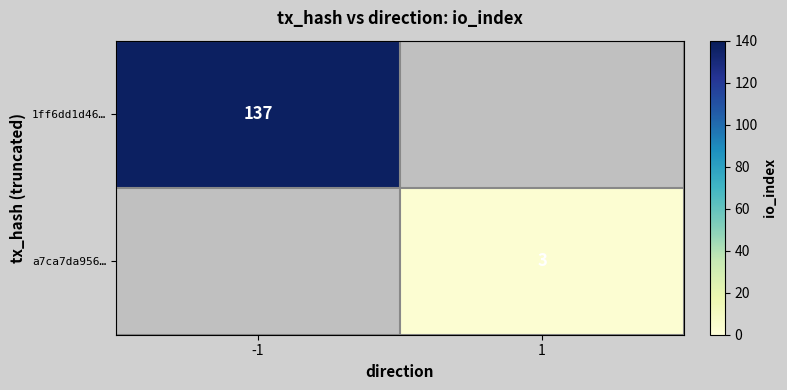

Which label corresponds to the smallest value in the chart?

1